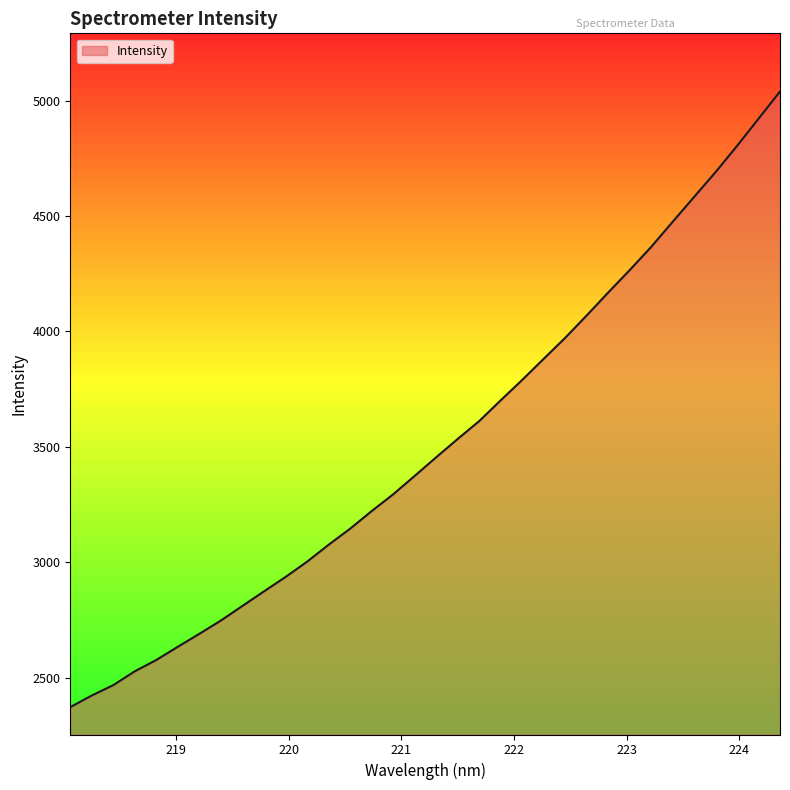

What is the smallest value displayed?

2373.0